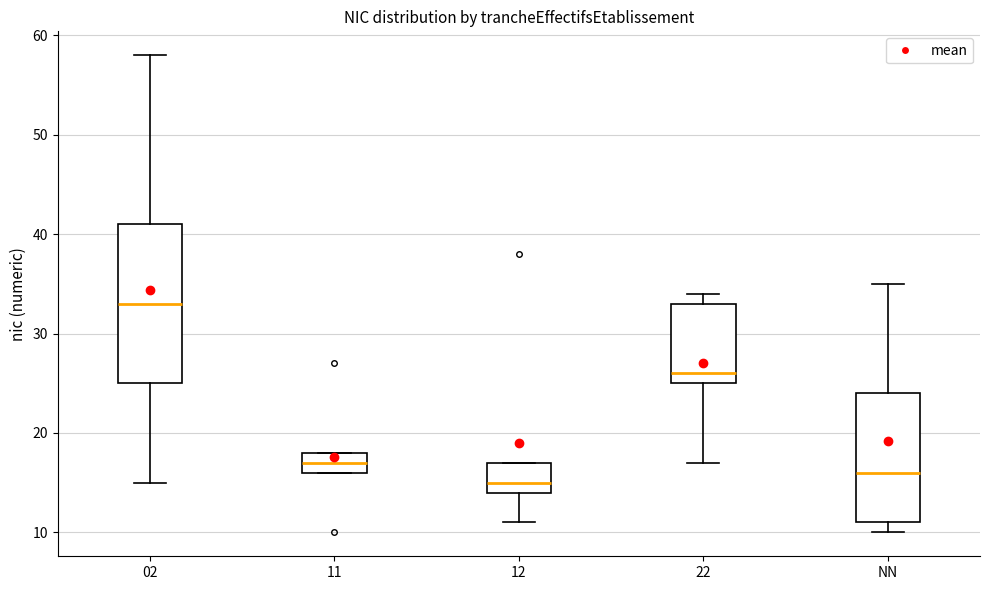

Where is the upper edge of the box for 11 on the y-axis? The values are not printed on the chart, so give them approximately, as read against the axis.

18